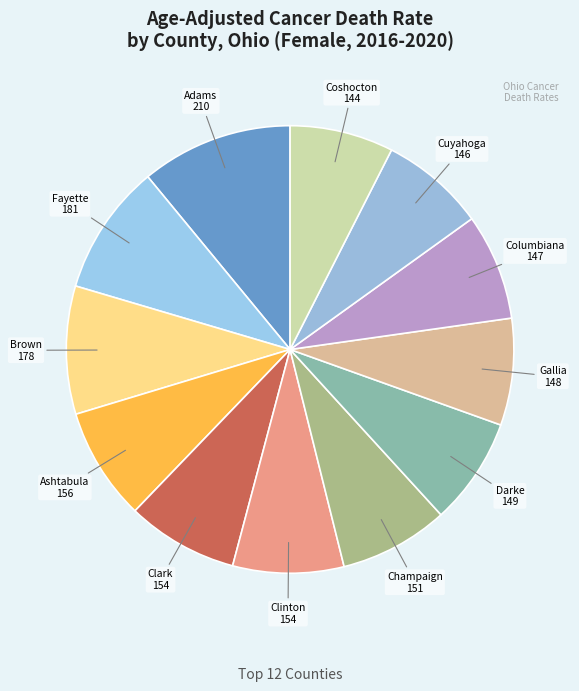

What is the largest slice in the pie chart?

Adams County